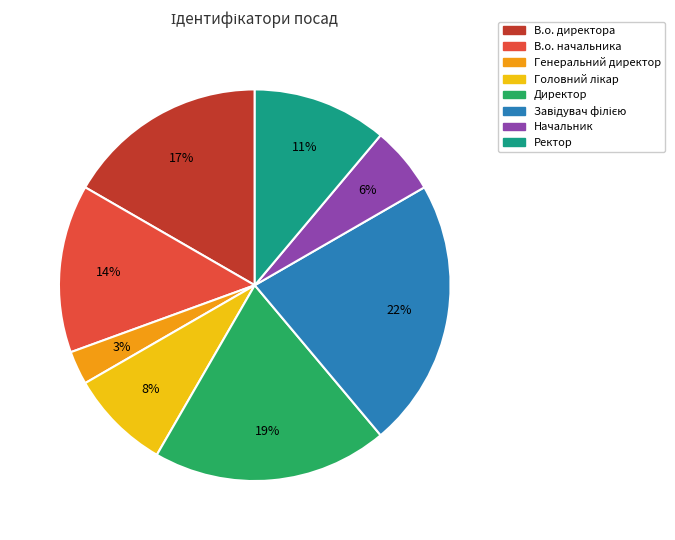

Combined, do В.о. директора and В.о. начальника account for over 50%?

No